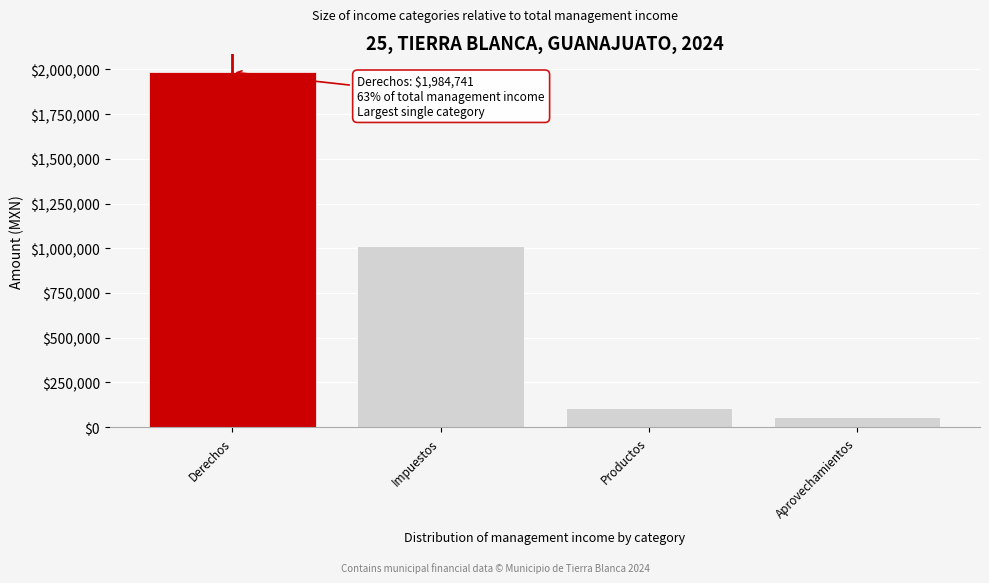

Reading right to left, transcribe all the data shown in this chart.

Aprovechamientos=57293.3	Productos=107072.9	Impuestos=1010385.4	Derechos=1984741.1